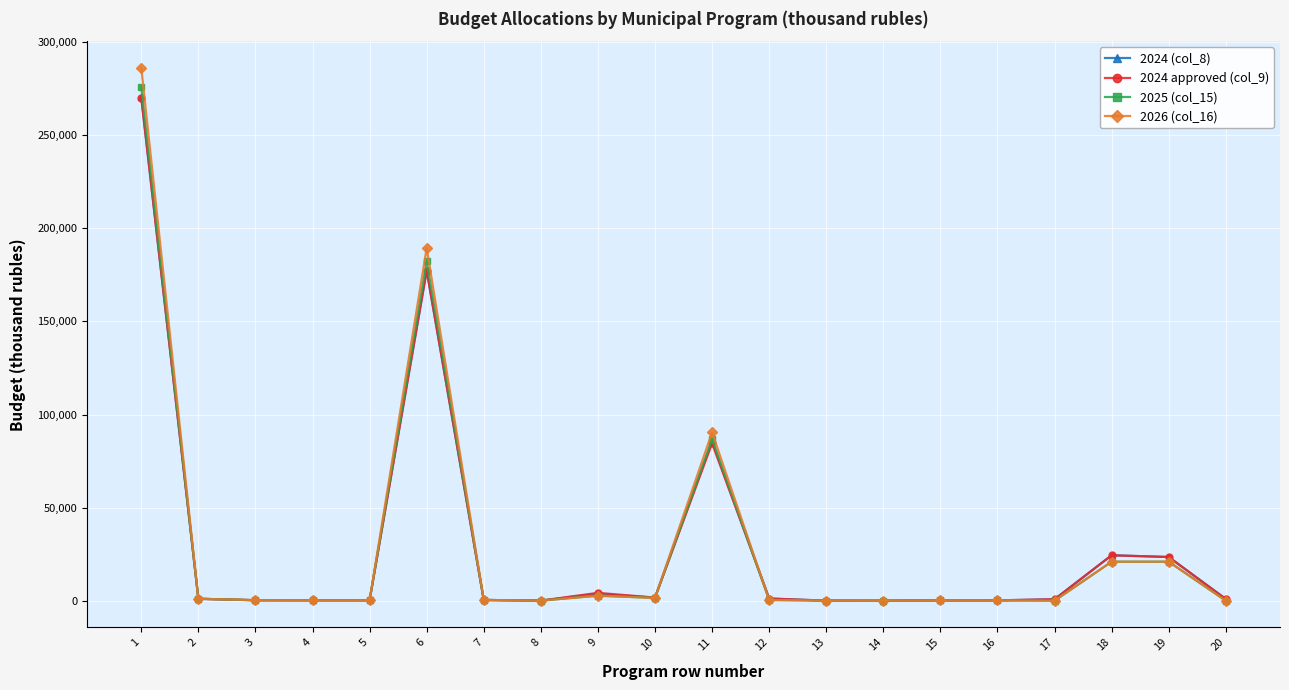

What are all the series names shown in the legend?

2024 (col_8), 2024 approved (col_9), 2025 (col_15), 2026 (col_16)